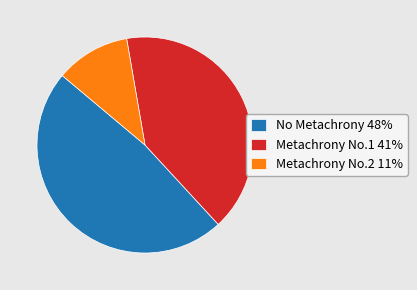

Rank the categories by value from highest to lowest.

No Metachrony, Metachrony No.1, Metachrony No.2